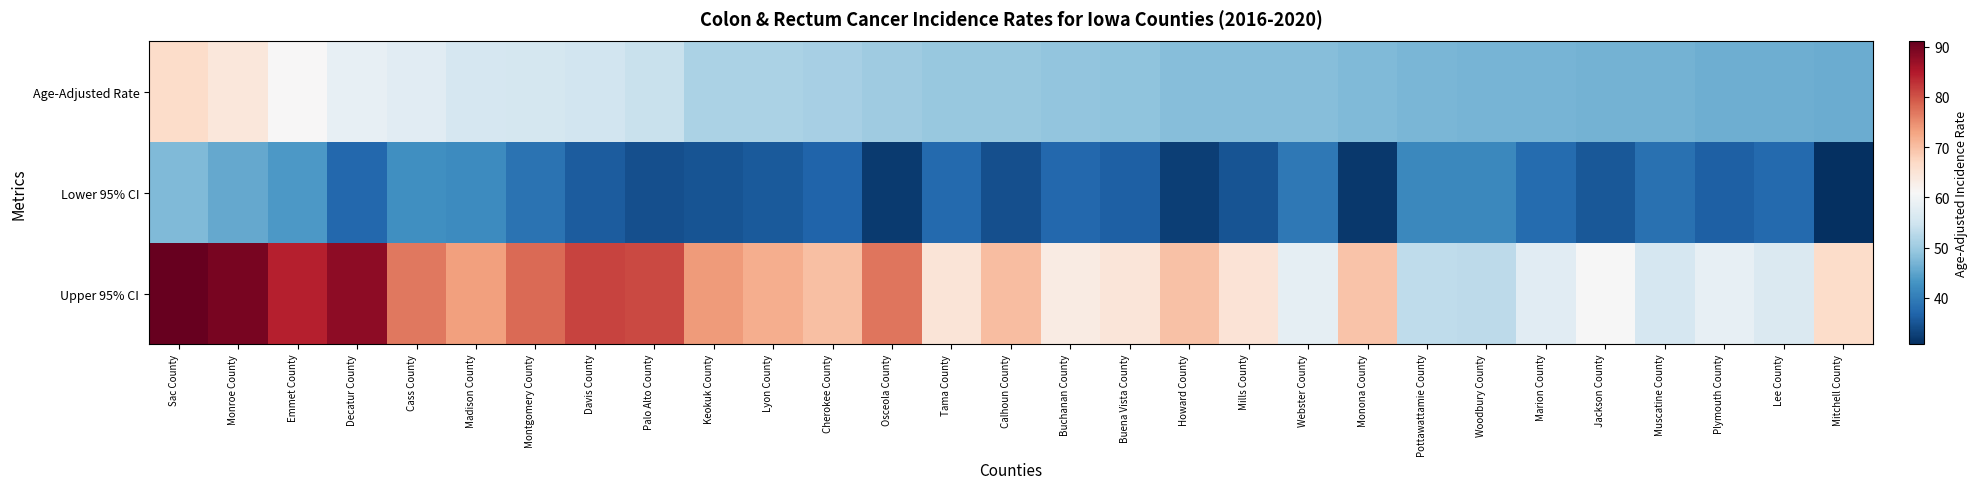

What is the smallest value displayed?

30.8